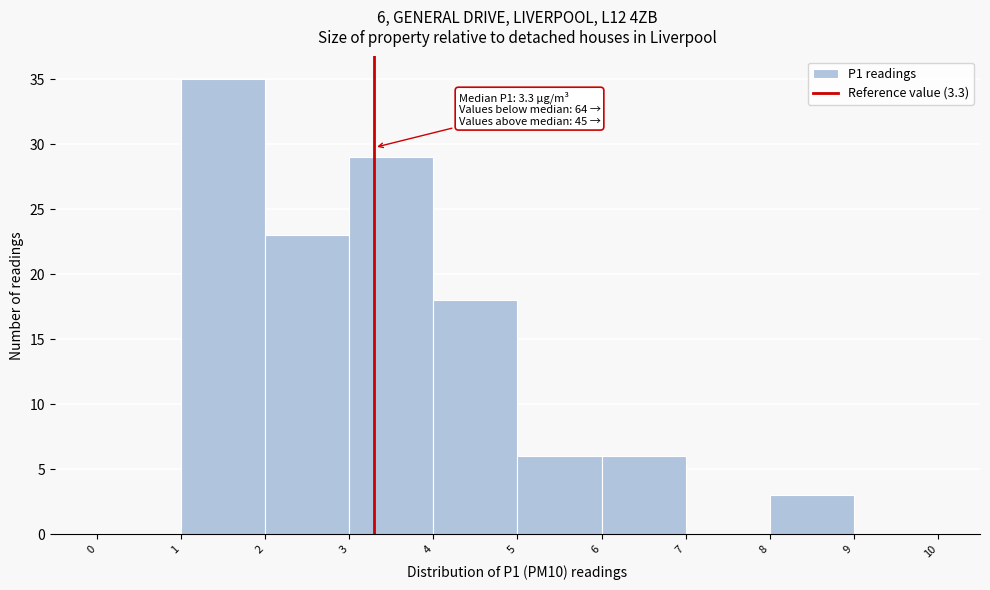

Which range on the x-axis has the tallest bar?

1 to 2